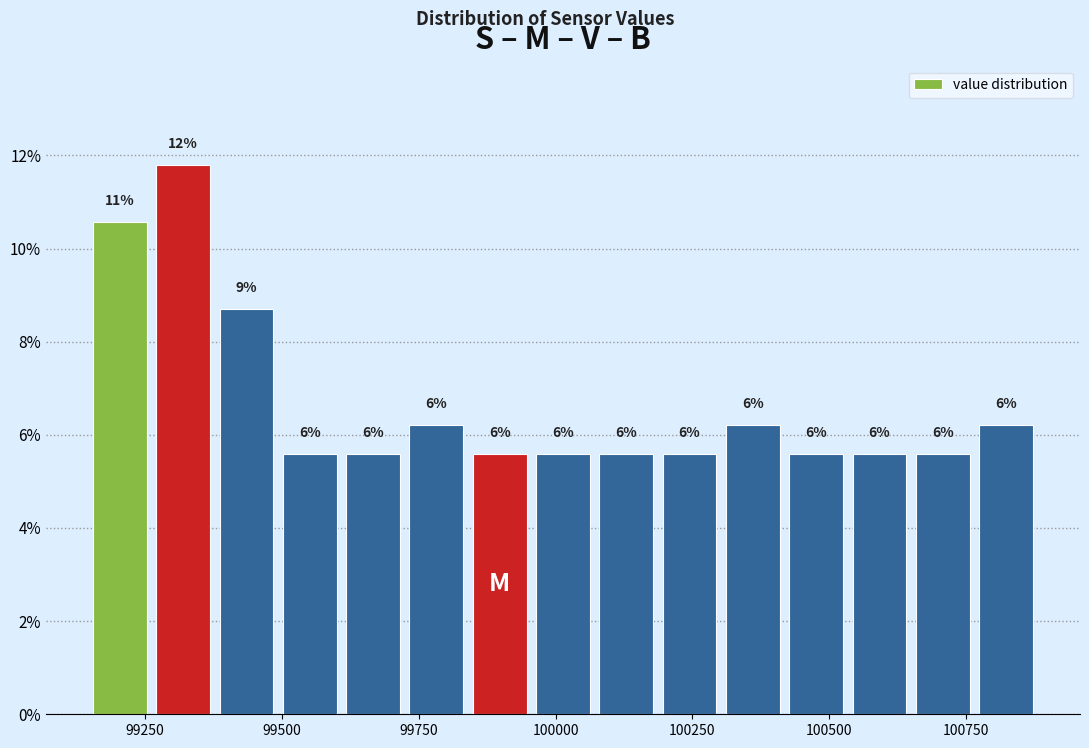

Read against the x-axis, roughly where is the centre of the tallest bar?

99300